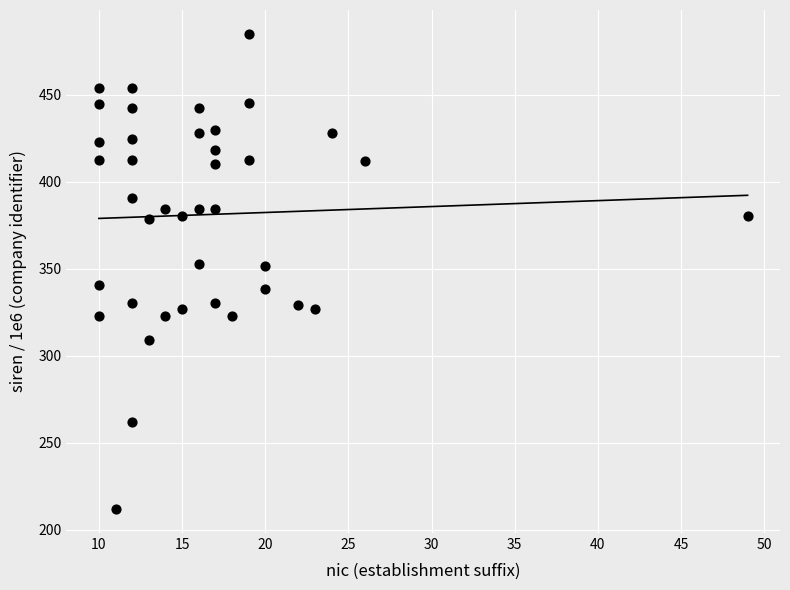

What is the range of X values (max minus min)?

39.0